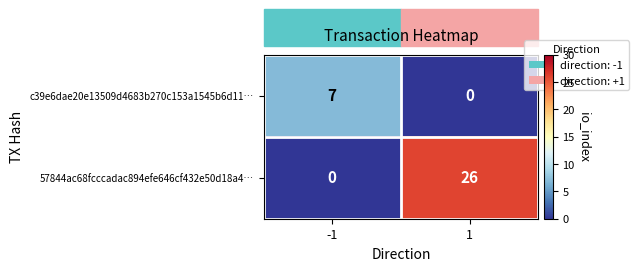

Is it true that c39e6dae20e13509d4683b270c153a1545b6d11… equals 0 at 1?

True